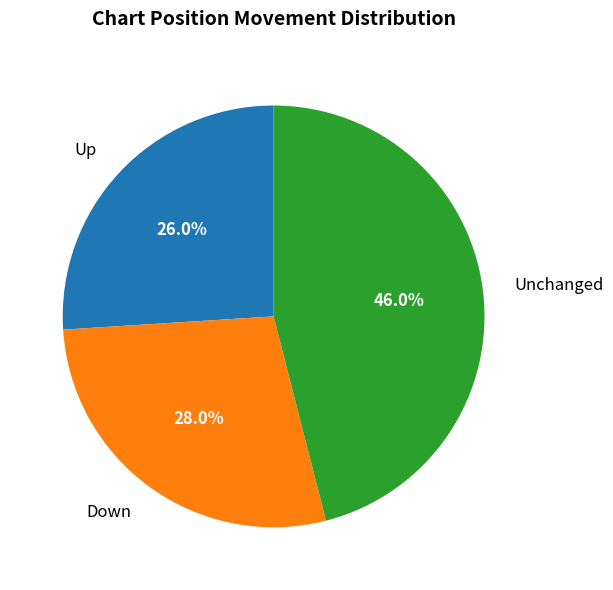

What portion of the pie excludes Down?

72.0%